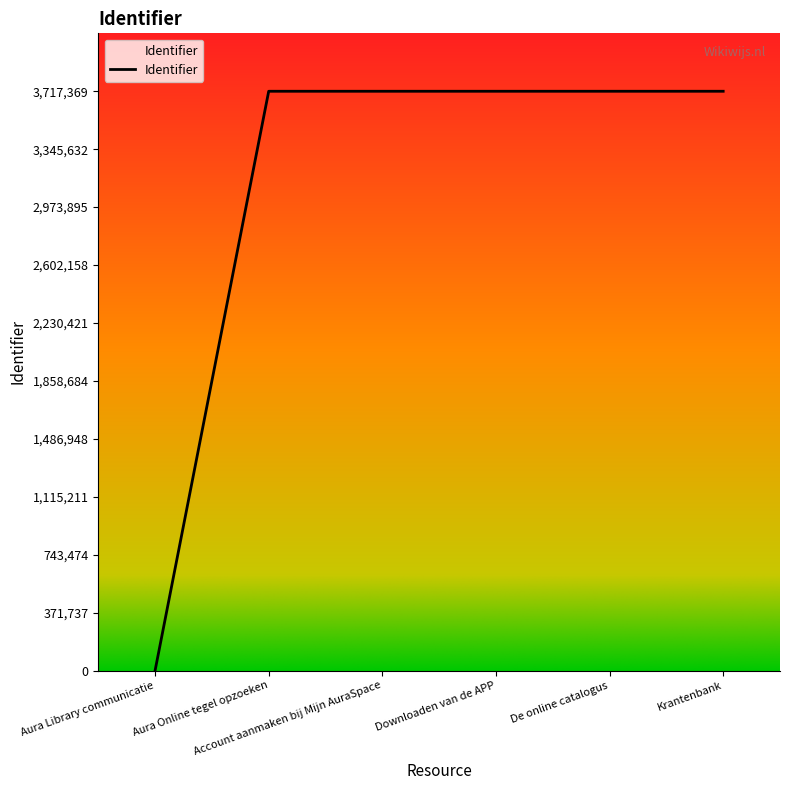

What is the sum of all values?

18586822